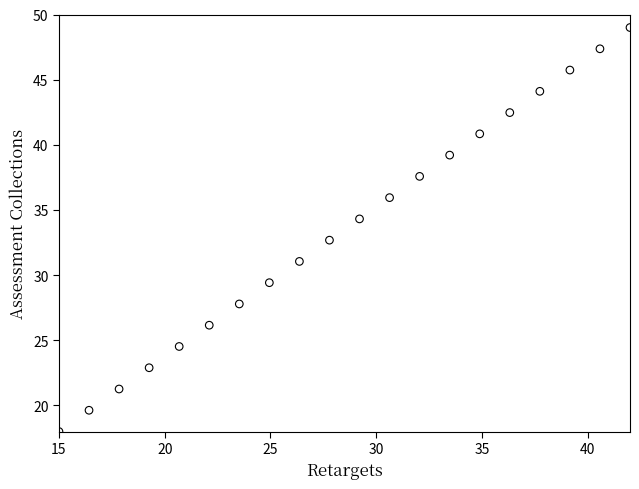

List the coordinates of all points as (Y, X) pairs, reading left to right.

(18.0, 15.0)  (19.6, 16.4)  (21.3, 17.8)  (22.9, 19.3)  (24.5, 20.7)  (26.2, 22.1)  (27.8, 23.5)  (29.4, 24.9)  (31.1, 26.4)  (32.7, 27.8)  (34.3, 29.2)  (35.9, 30.6)  (37.6, 32.1)  (39.2, 33.5)  (40.8, 34.9)  (42.5, 36.3)  (44.1, 37.7)  (45.7, 39.2)  (47.4, 40.6)  (49.0, 42.0)